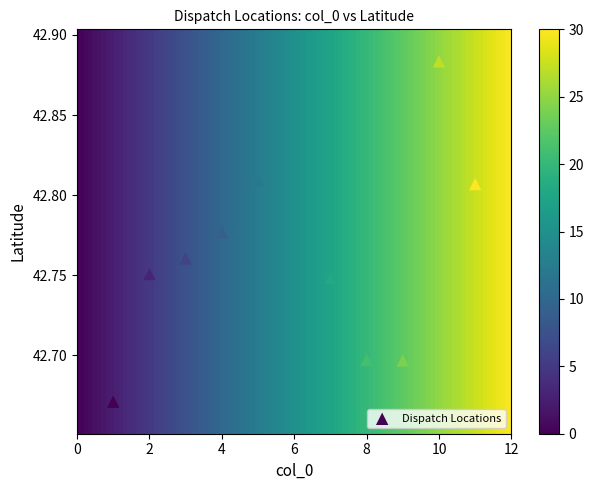

What is the average X value?

6.0